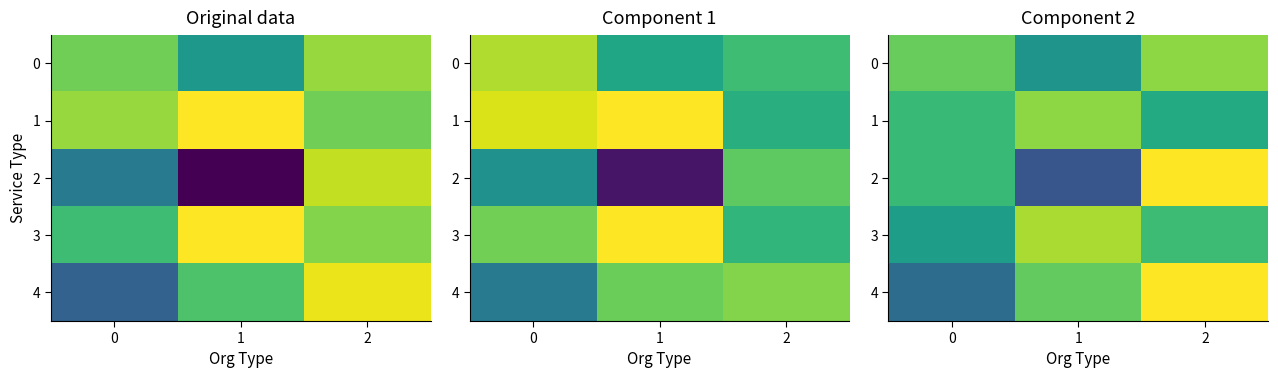

Which category has the highest value across all series?

2